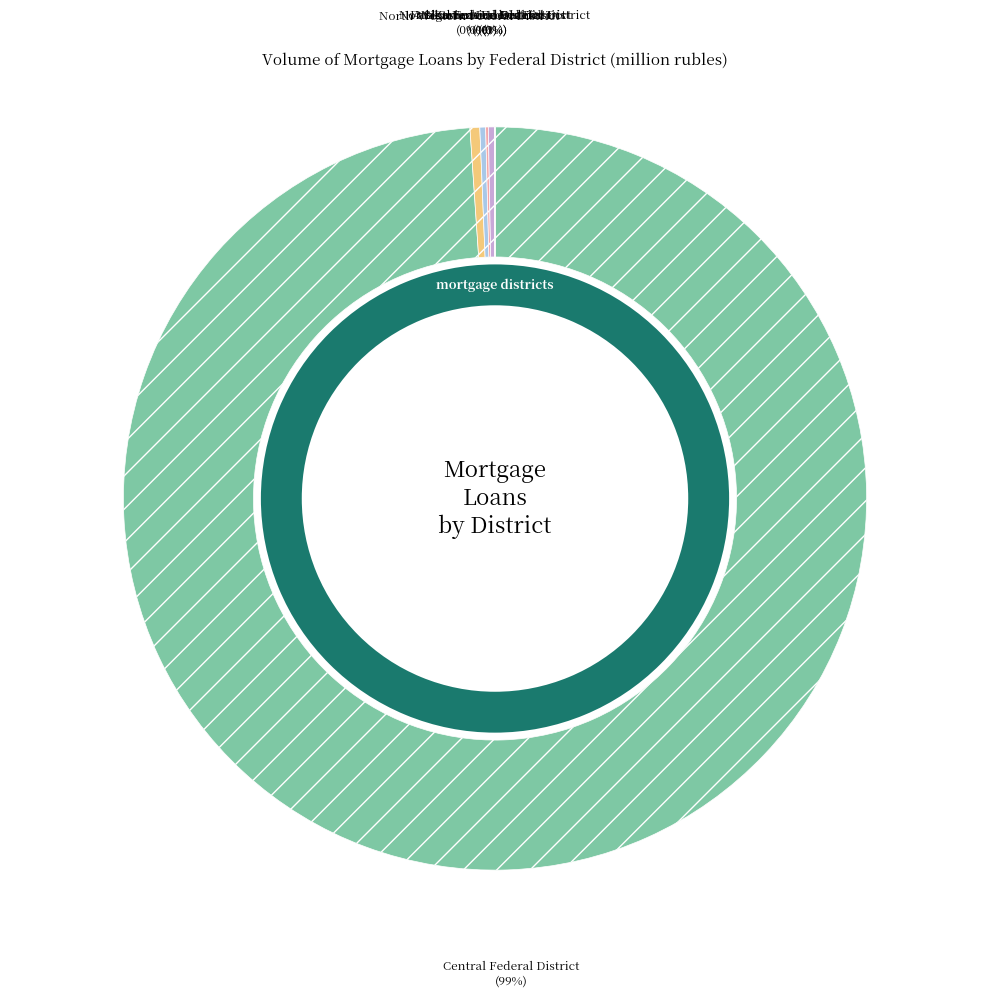

The North-Western Federal District slice represents 10% of the pie. True or false?

False